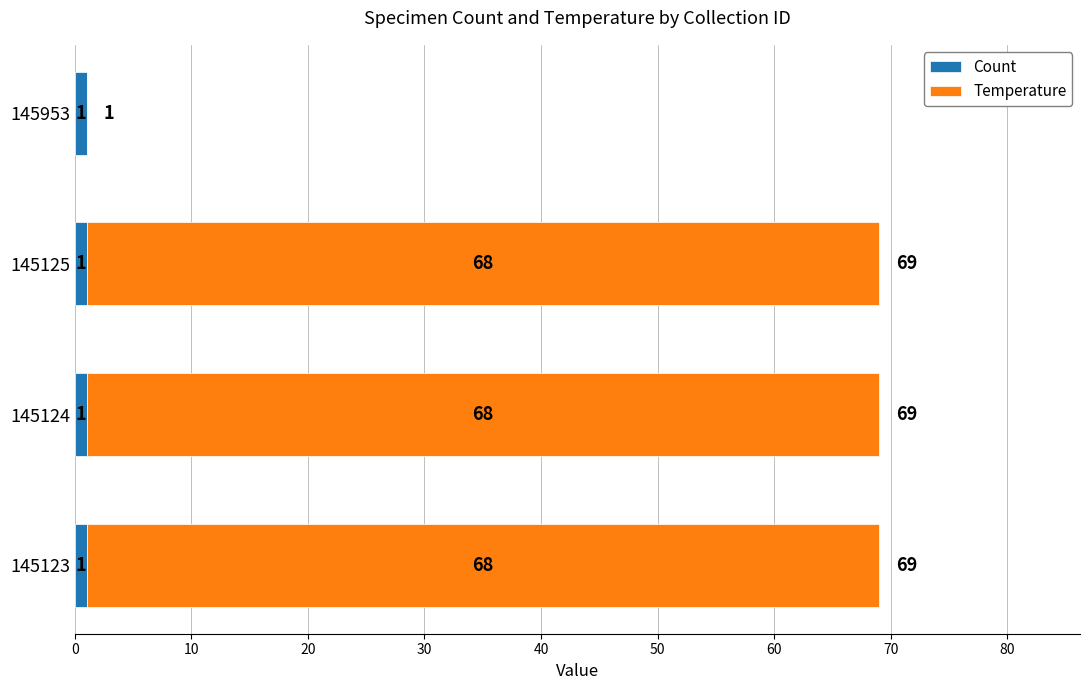

True or false: Count has a value of 1 at 145123.

True